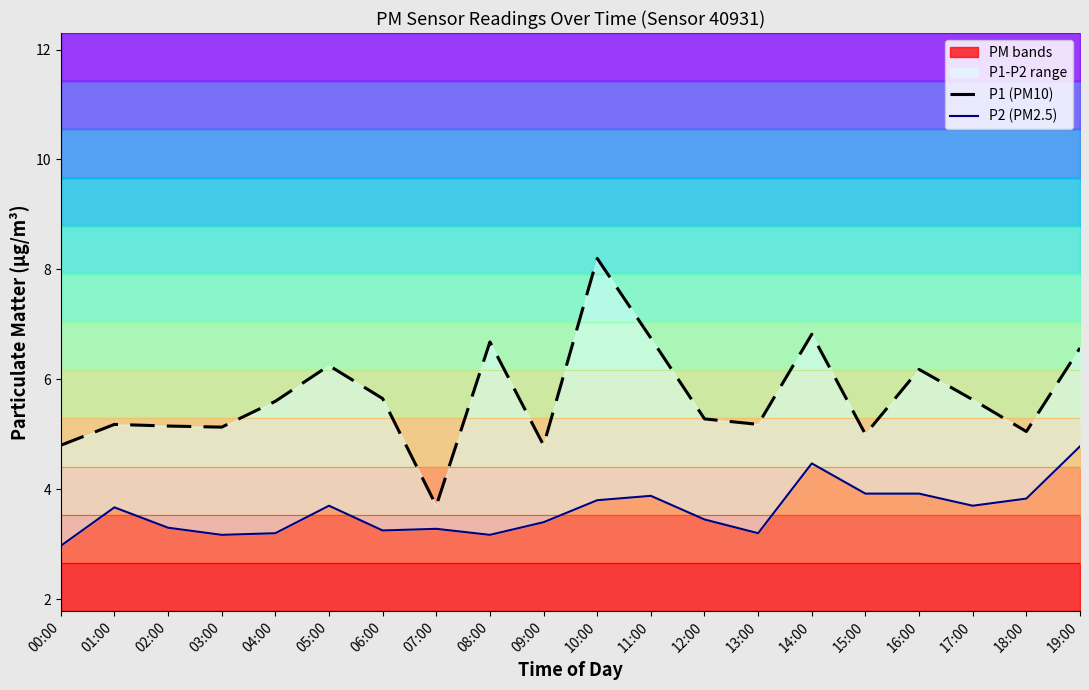

True or false: P2 (PM2.5) and P1 (PM10) intersect in this chart.

False